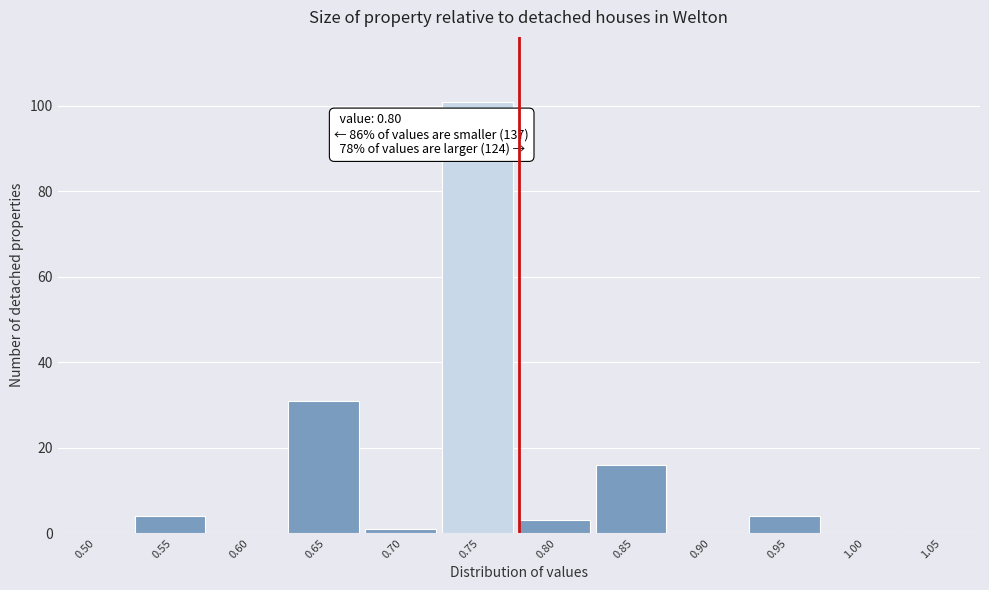

Reading left to right, extract all data points from this chart.

0.50=0	0.55=4	0.60=0	0.65=31	0.70=1	0.75=101	0.80=3	0.85=16	0.90=0	0.95=4	1.00=0	1.05=0